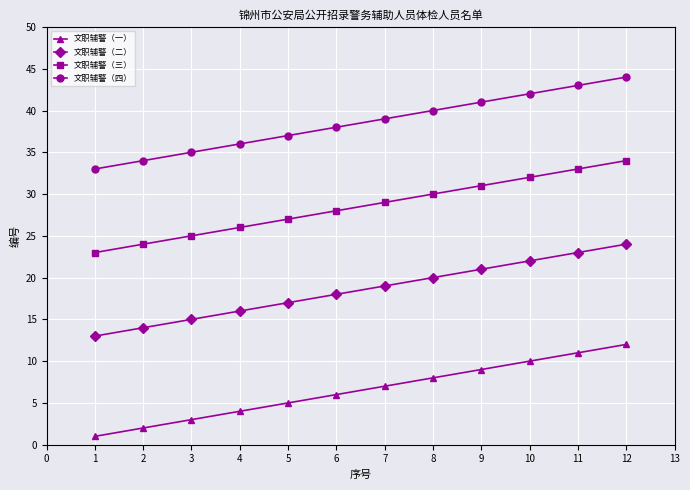

The 文职辅警（三） series shows 47 at 6. True or false?

False